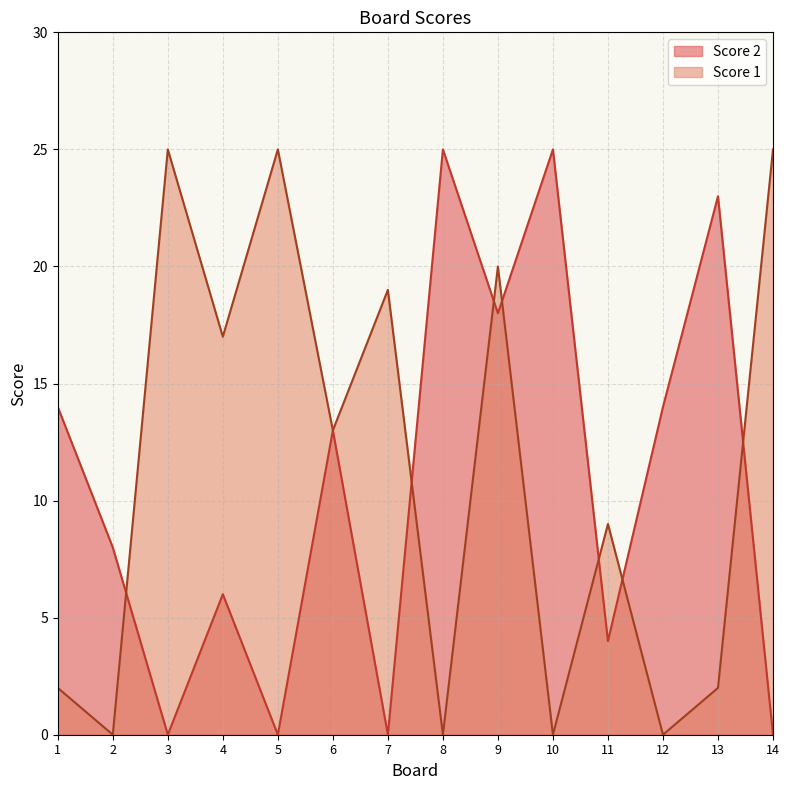

How many lines are shown in the chart?

2